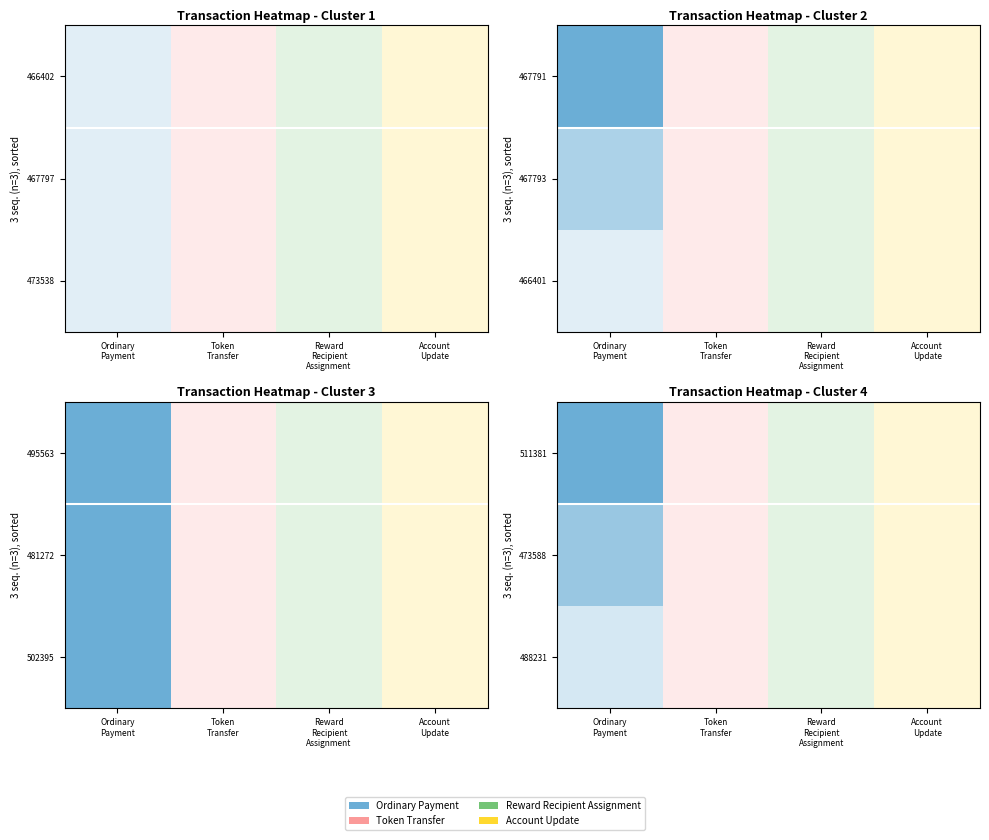

Reading left to right, what are all the values shown in this chart?

Ordinary Payment: 511381=1038.1	502395=100.0	495563=100.1	488231=100.1	481272=100.1	473588=631.7	473538=0.0	467797=8.0	467793=18.0	467791=0.0	466402=1.0	466401=1.0
Token Transfer: 511381=0.0	502395=0.0	495563=0.0	488231=0.0	481272=0.0	473588=0.0	473538=0.0	467797=0.0	467793=0.0	467791=0.0	466402=0.0	466401=0.0
Reward Recipient Assignment: 511381=0.0	502395=0.0	495563=0.0	488231=0.0	481272=0.0	473588=0.0	473538=0.0	467797=0.0	467793=0.0	467791=0.0	466402=0.0	466401=0.0
Account Update: 511381=0.0	502395=0.0	495563=0.0	488231=0.0	481272=0.0	473588=0.0	473538=0.0	467797=0.0	467793=0.0	467791=0.0	466402=0.0	466401=0.0